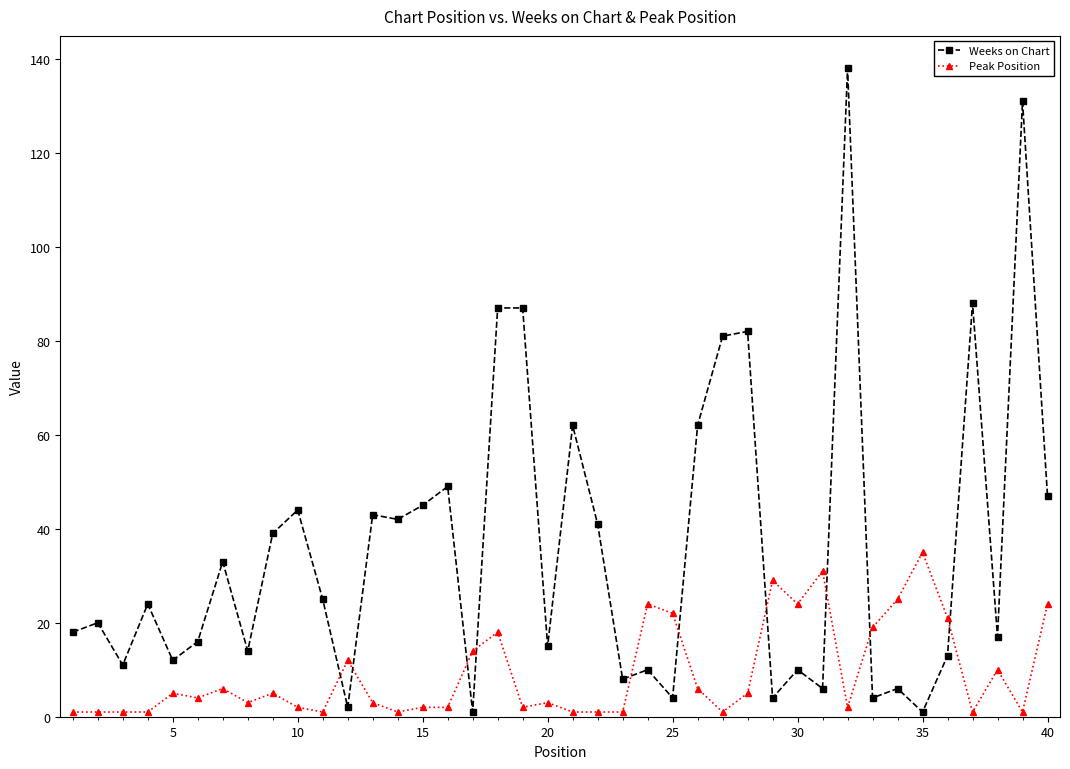

True or false: Weeks on Chart has more than 0 interior local peaks.

True